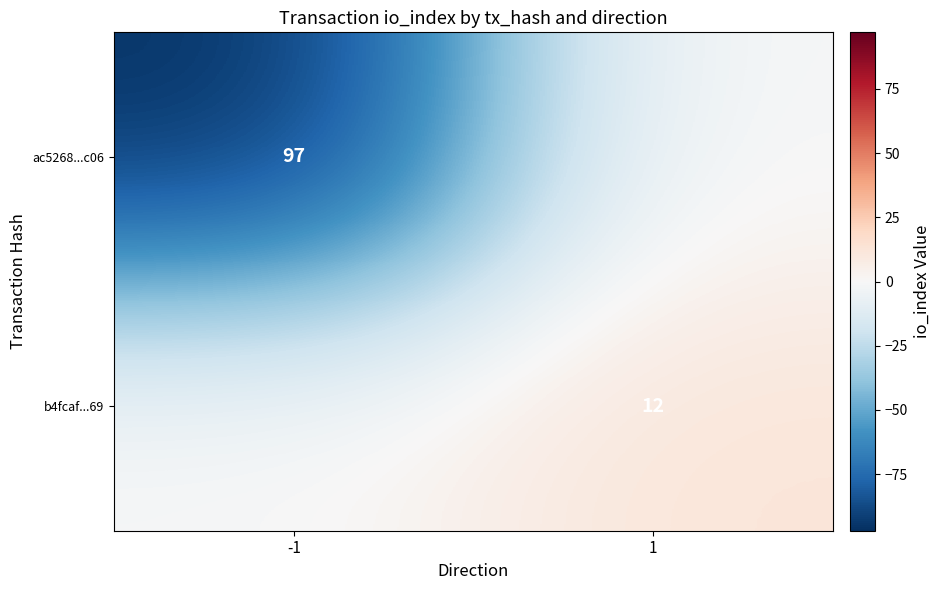

What is the difference between the highest and lowest values at 1?

12